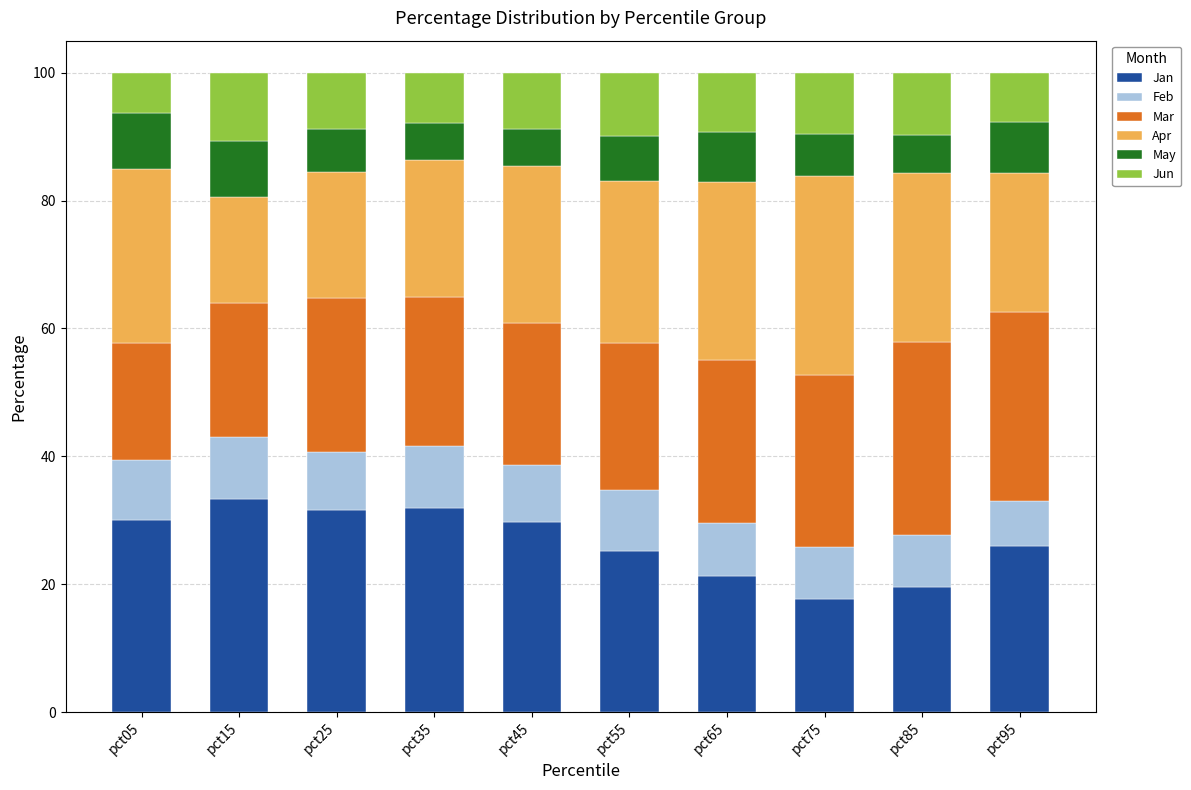

The value of Jan at pct45 is 29.8. True or false?

True